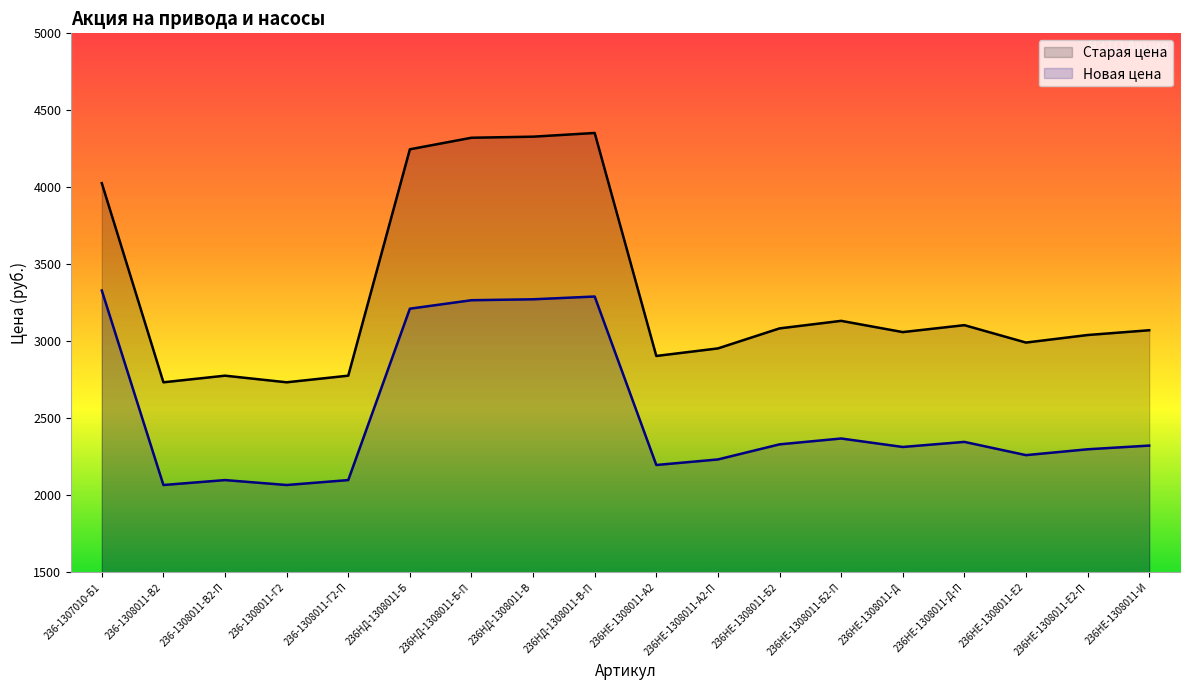

What is the lowest value of the Новая цена series?

2067